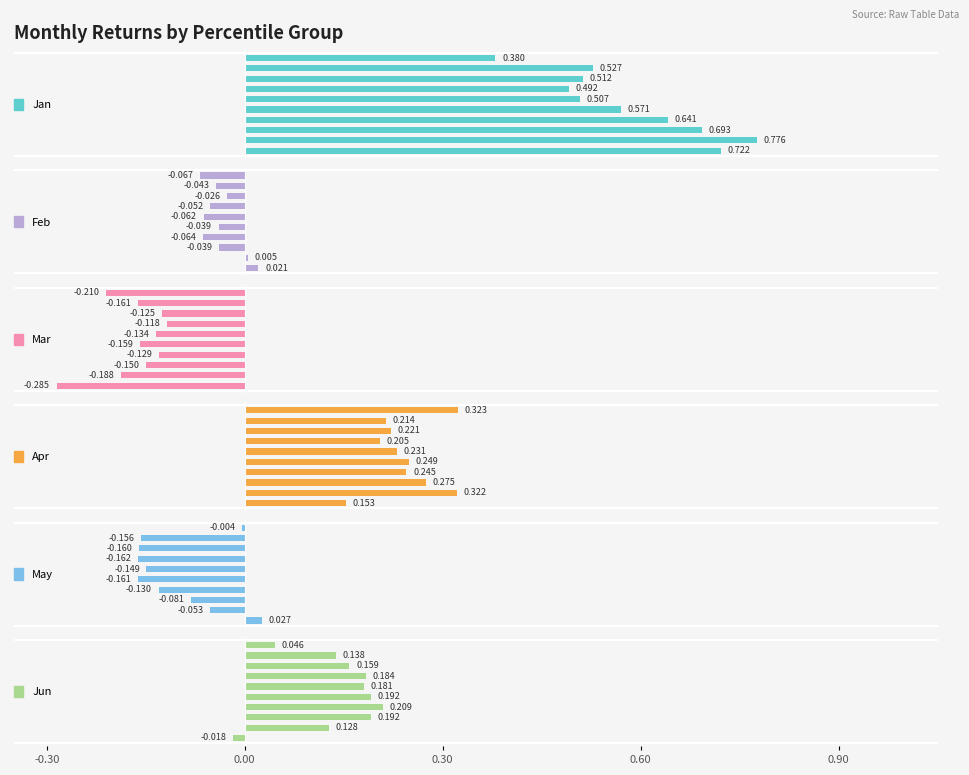

What is the difference between the maximum and minimum values in the Feb series?

0.1